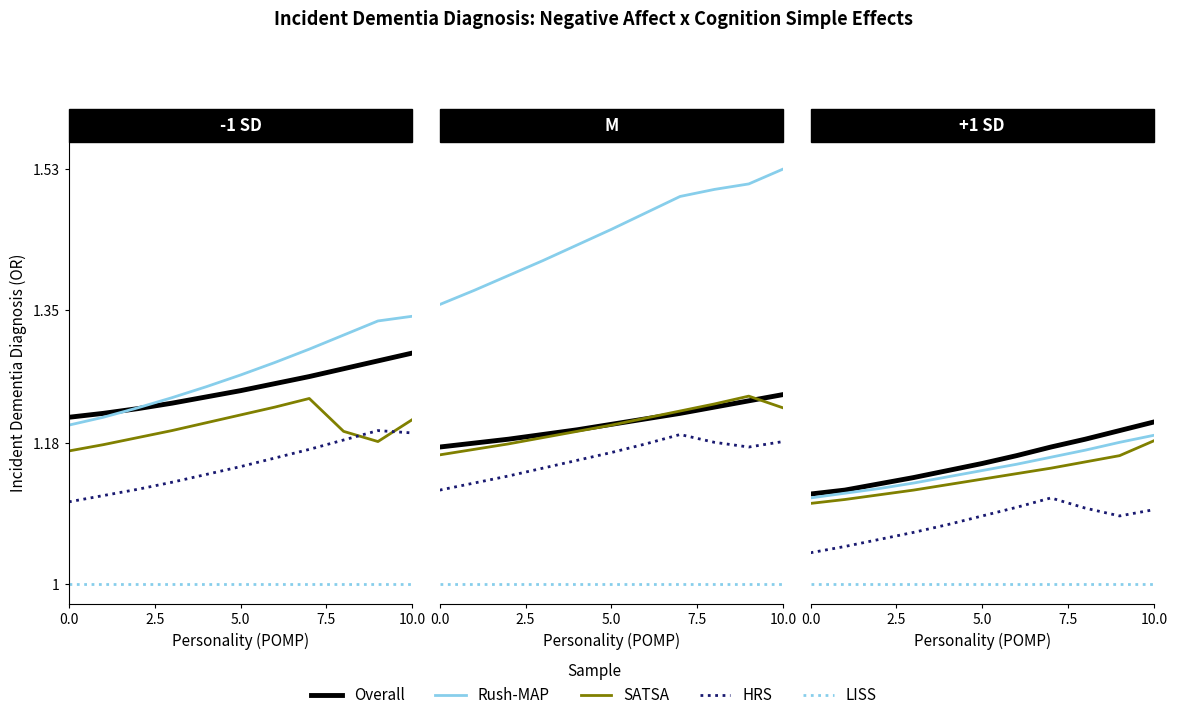

Rank the series at 6 from highest to lowest value.

Overall, Rush-MAP, SATSA, HRS, LISS